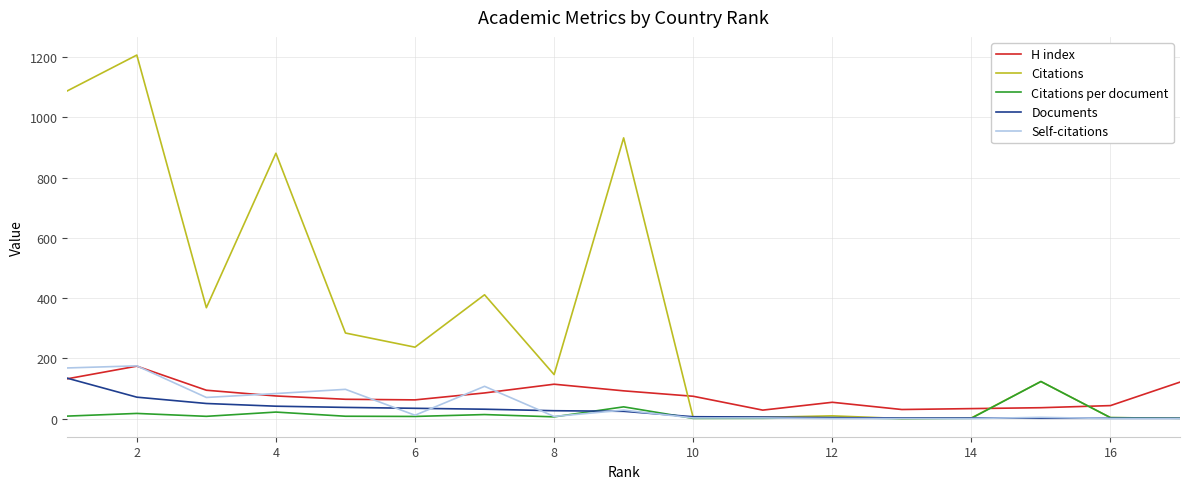

Which series has the largest total across all categories?

Citations